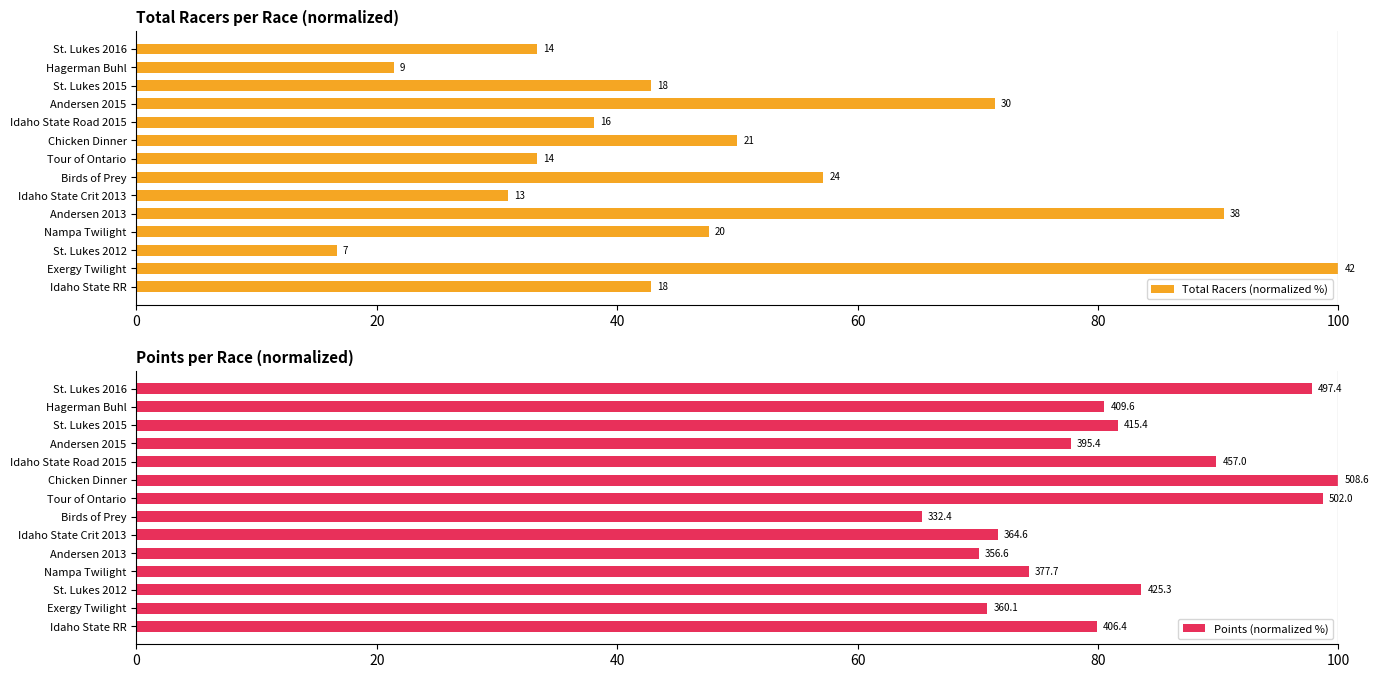

What is the difference between the maximum and minimum values in the Points (normalized %) series?

34.6